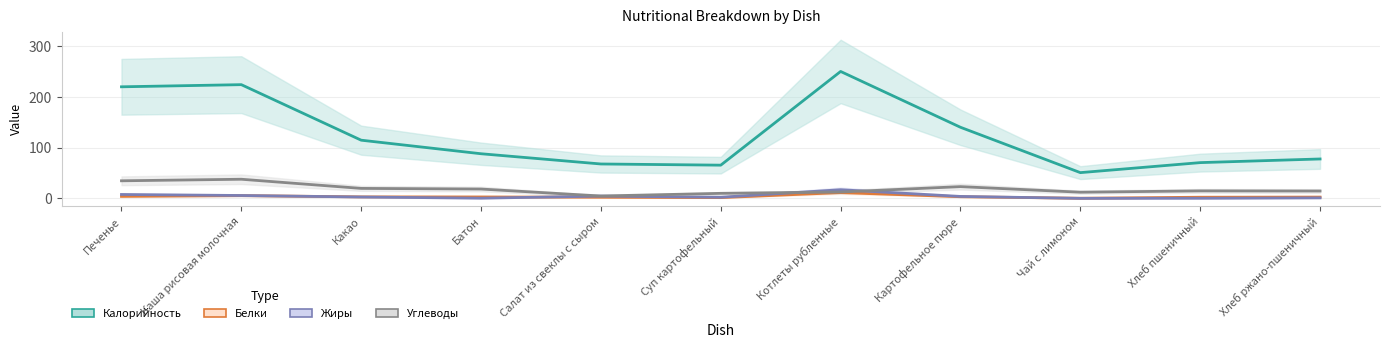

At which category does Жиры reach its first local peak?

Салат из свеклы с сыром